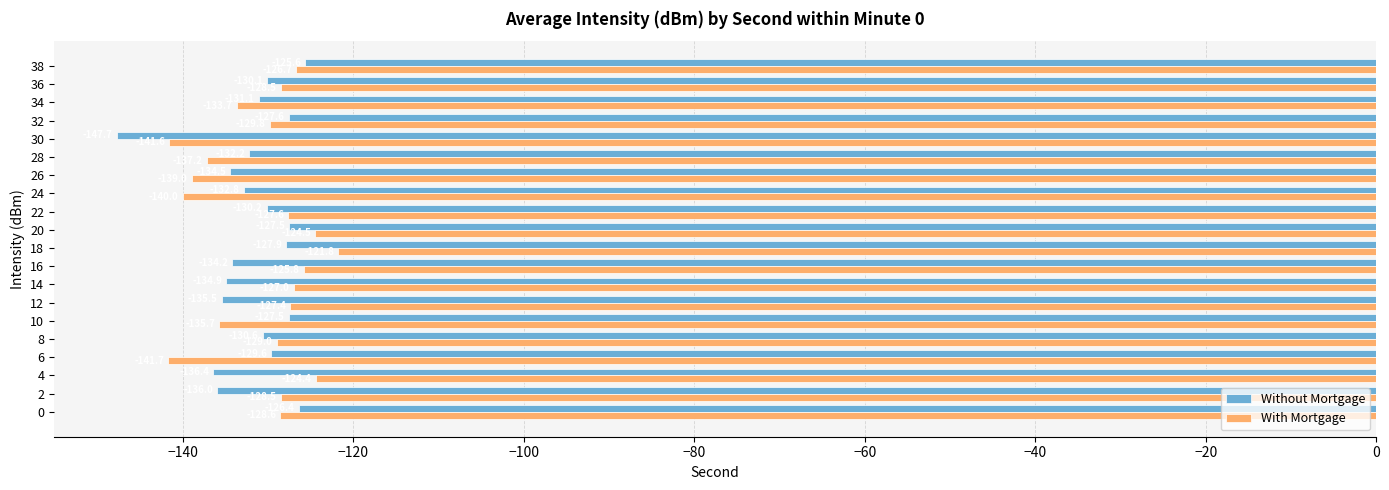

At 36, list the series in order from smallest to largest.

Without Mortgage, With Mortgage